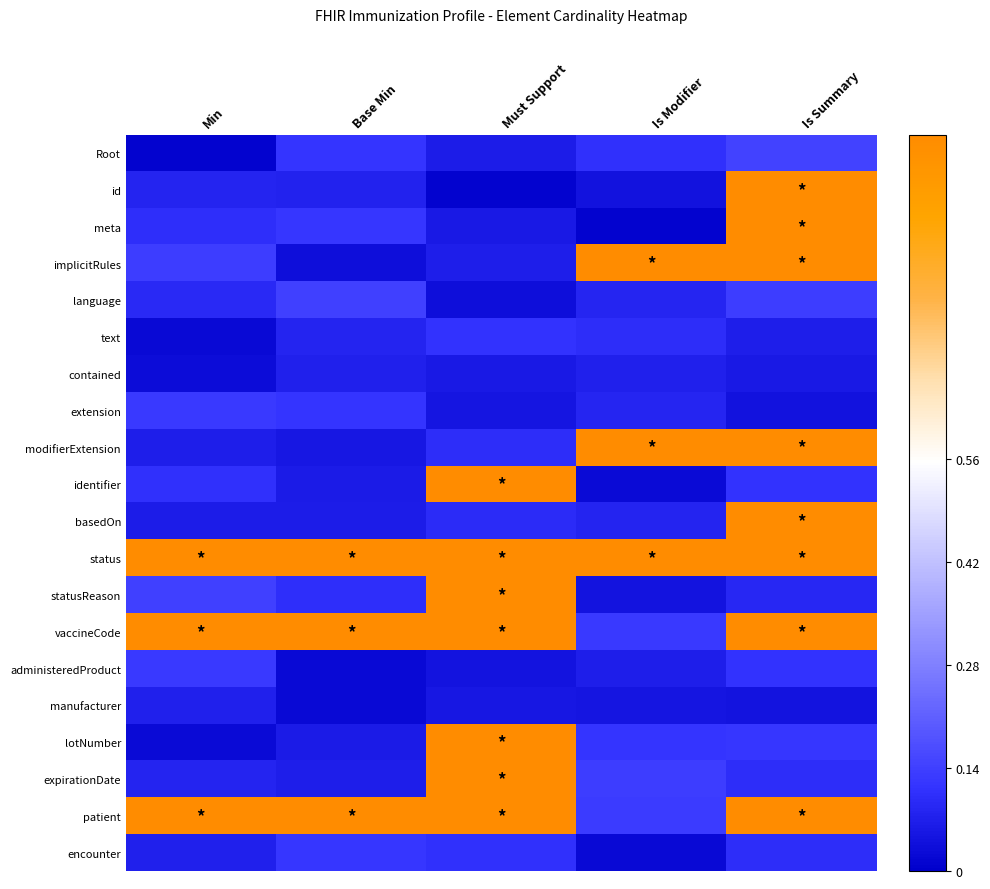

Rank the series by their maximum value, from lowest to highest.

manufacturer, contained, text, encounter, extension, administeredProduct, language, Root, id, meta, implicitRules, modifierExtension, identifier, basedOn, status, statusReason, vaccineCode, lotNumber, expirationDate, patient